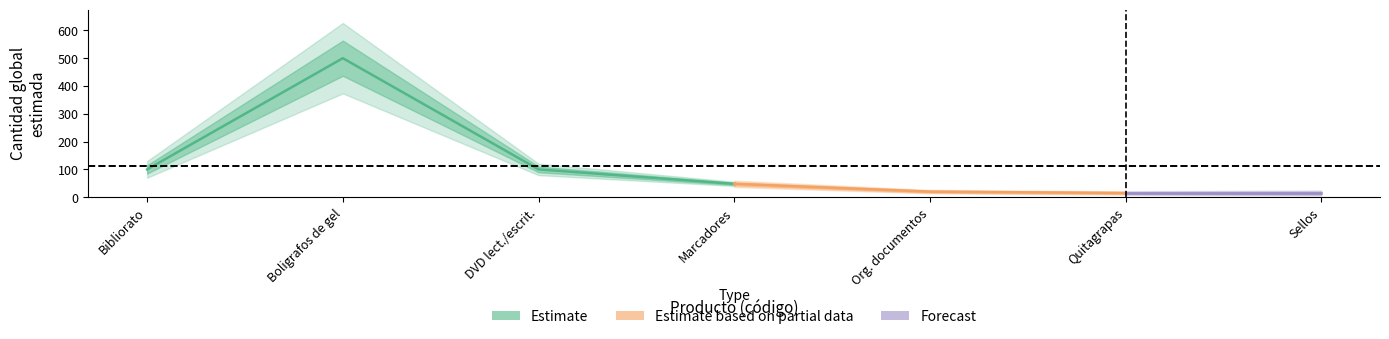

What is the average value?

114